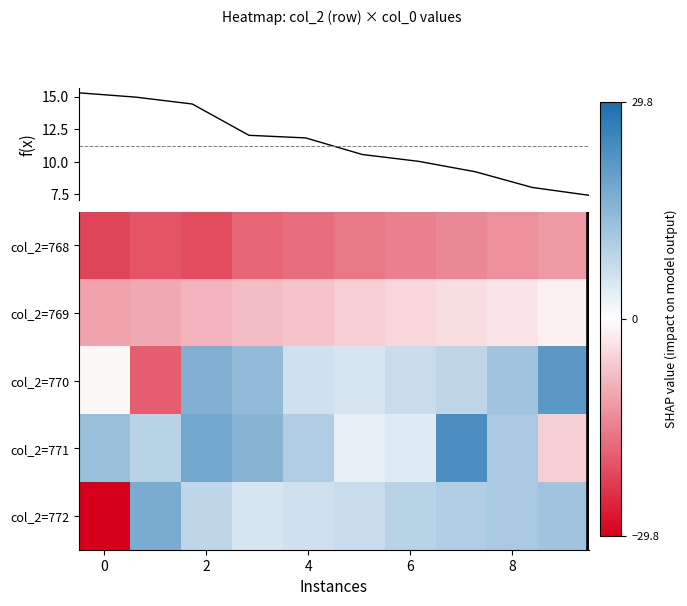

List the series in order of their peak value, lowest first.

col_2=768, col_2=769, col_2=772, col_2=770, col_2=771